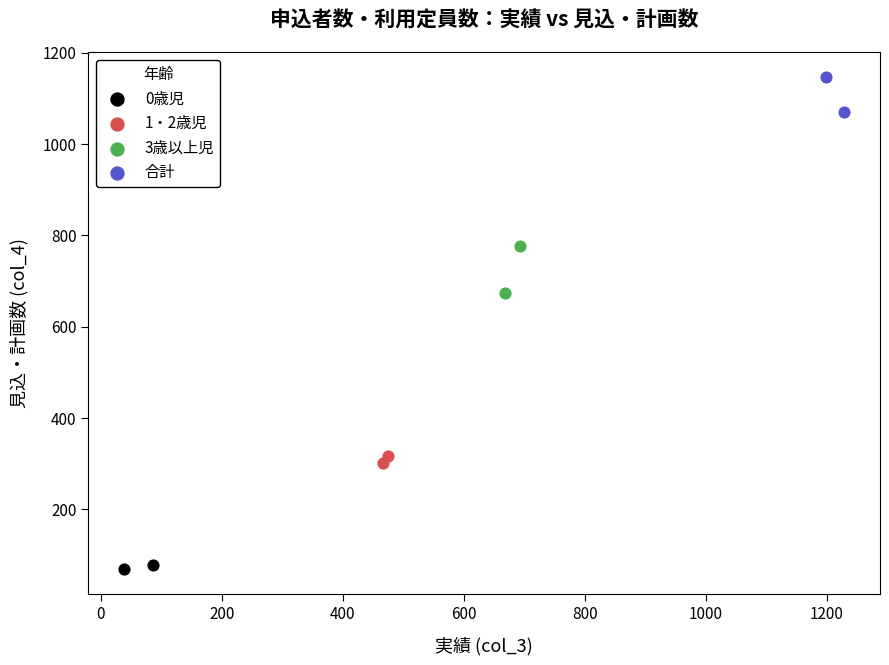

What are all the series names shown in the legend?

0歳児, 1・2歳児, 3歳以上児, 合計